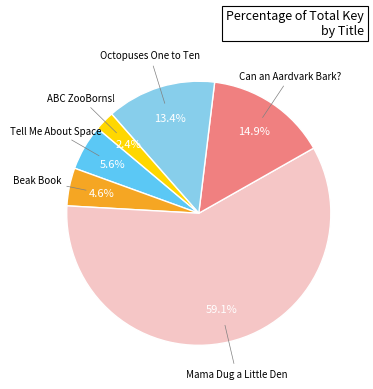

Is there a majority slice in this chart?

Yes